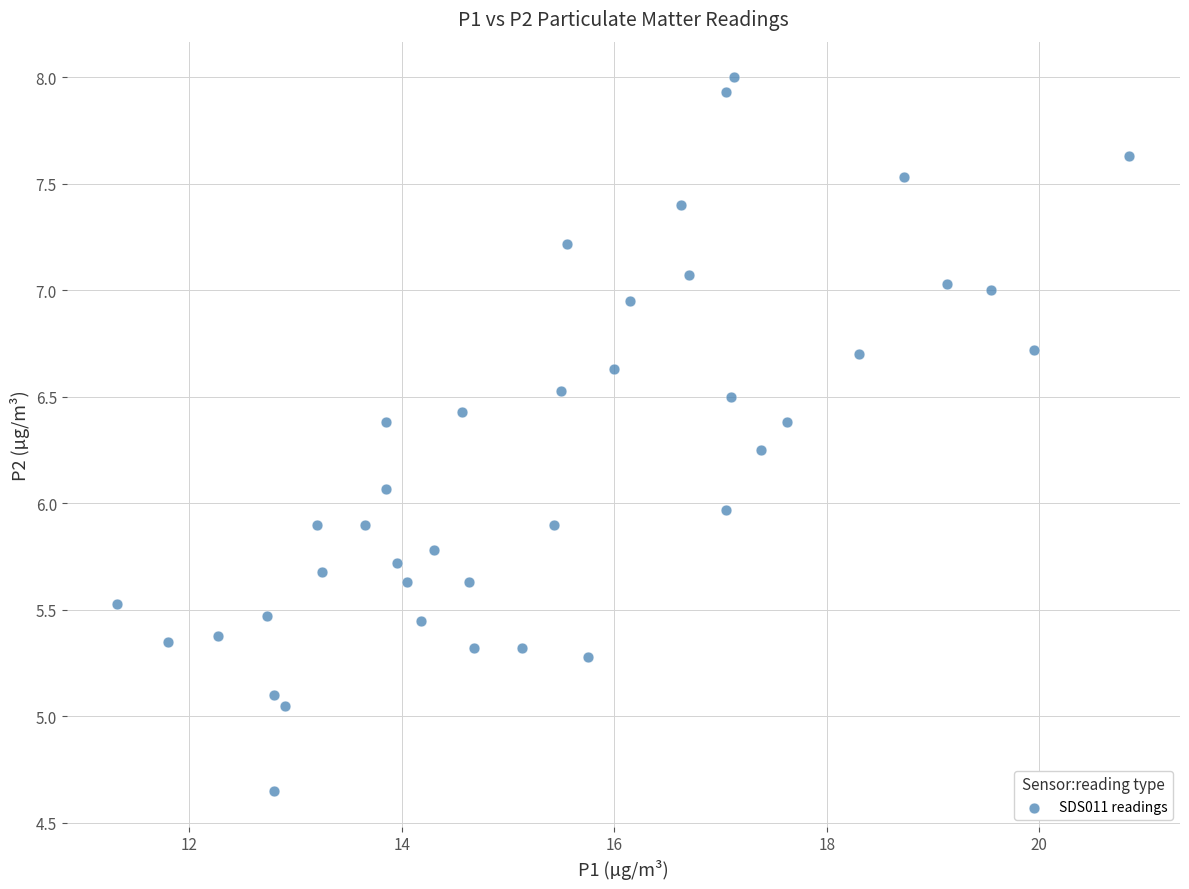

What is the range of X values (max minus min)?

9.5